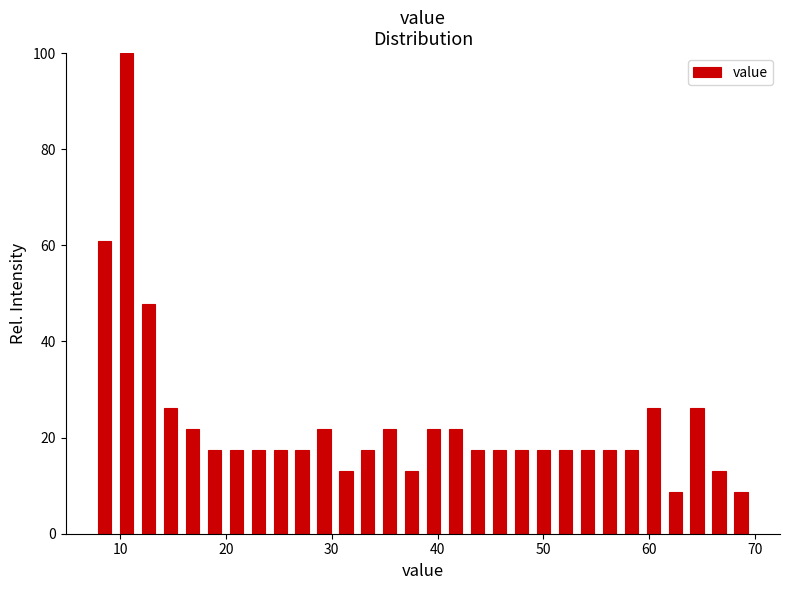

Around what value on the x-axis is the tallest bar? Give the approximate position of its centre, as read against the axis.

11